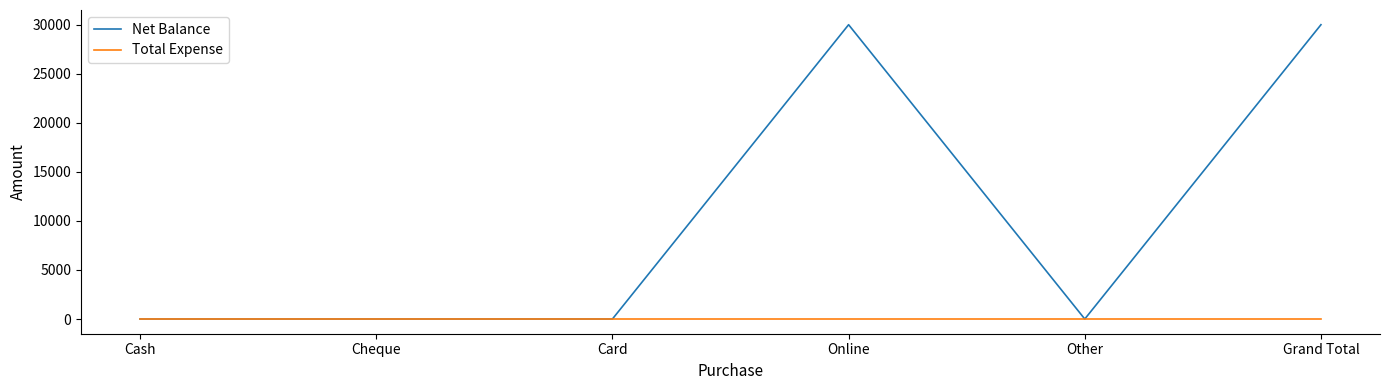

What are all the series names shown in the legend?

Net Balance, Total Expense